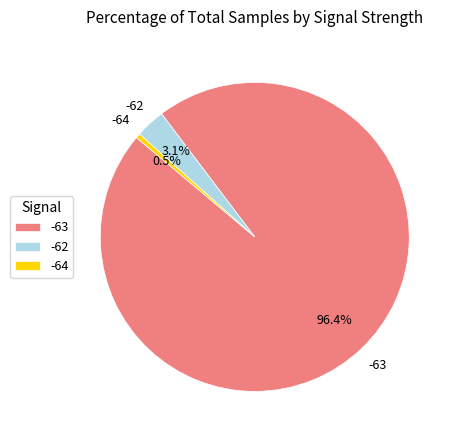

What is the total percentage of -64 and -62?

3.6%